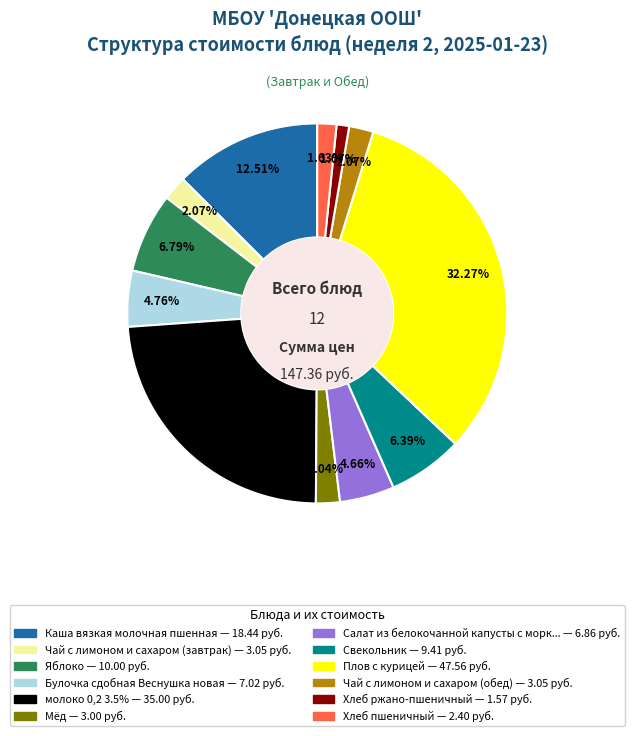

How many slices are in this pie chart?

12